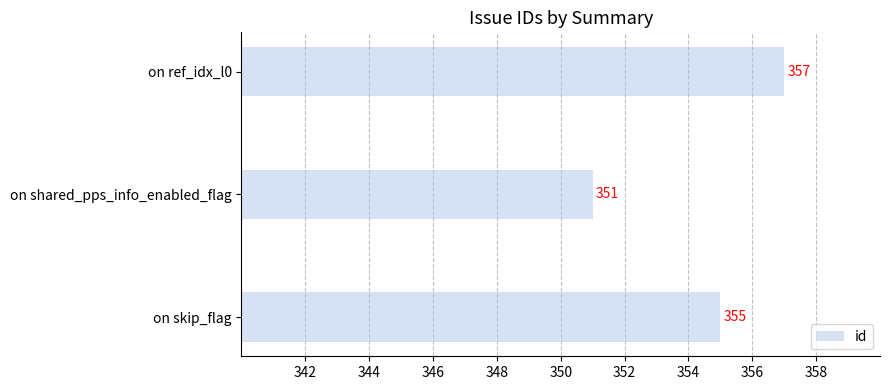

Reading bottom to top, transcribe all the data shown in this chart.

on skip_flag=355	on shared_pps_info_enabled_flag=351	on ref_idx_l0=357